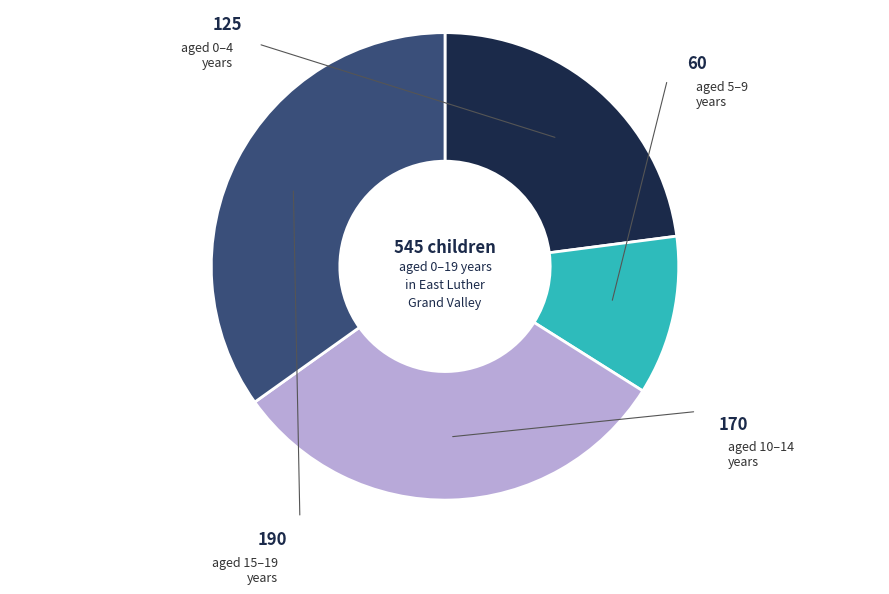

Does any single category account for the majority?

No